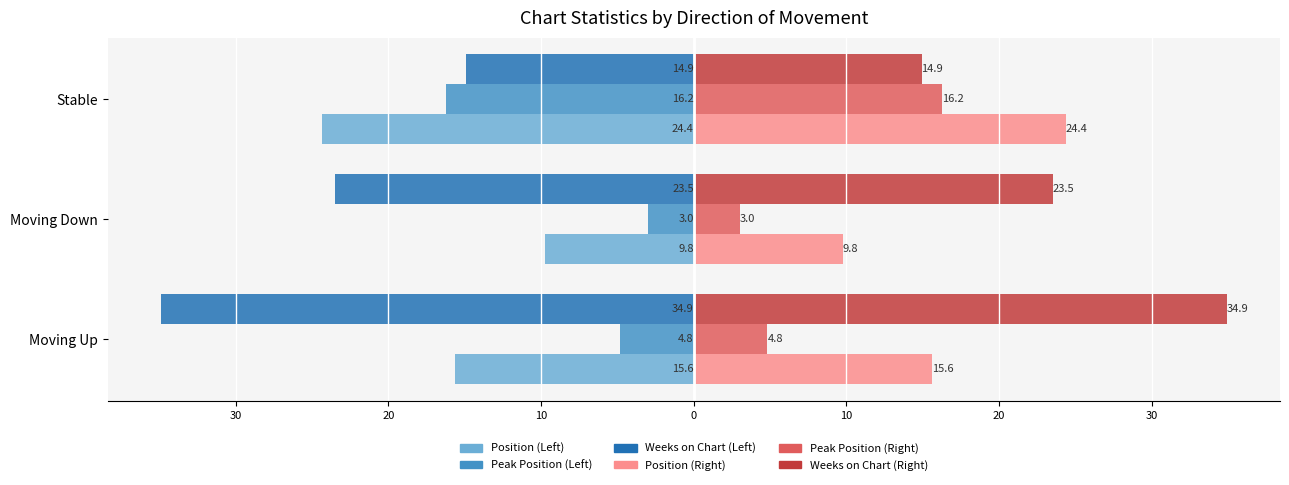

What is the highest value of the Position series?

-9.8